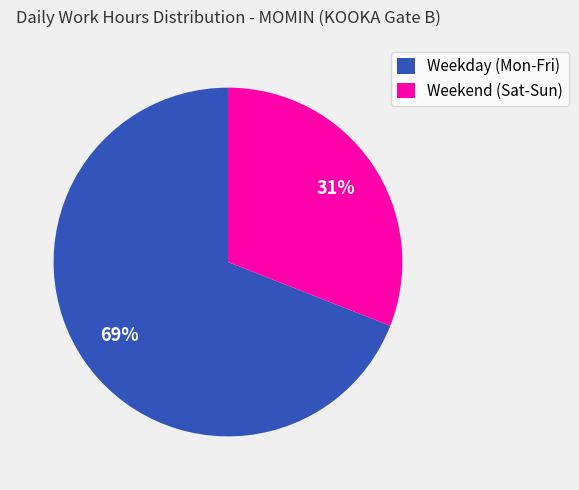

How many segments does this pie chart have?

2